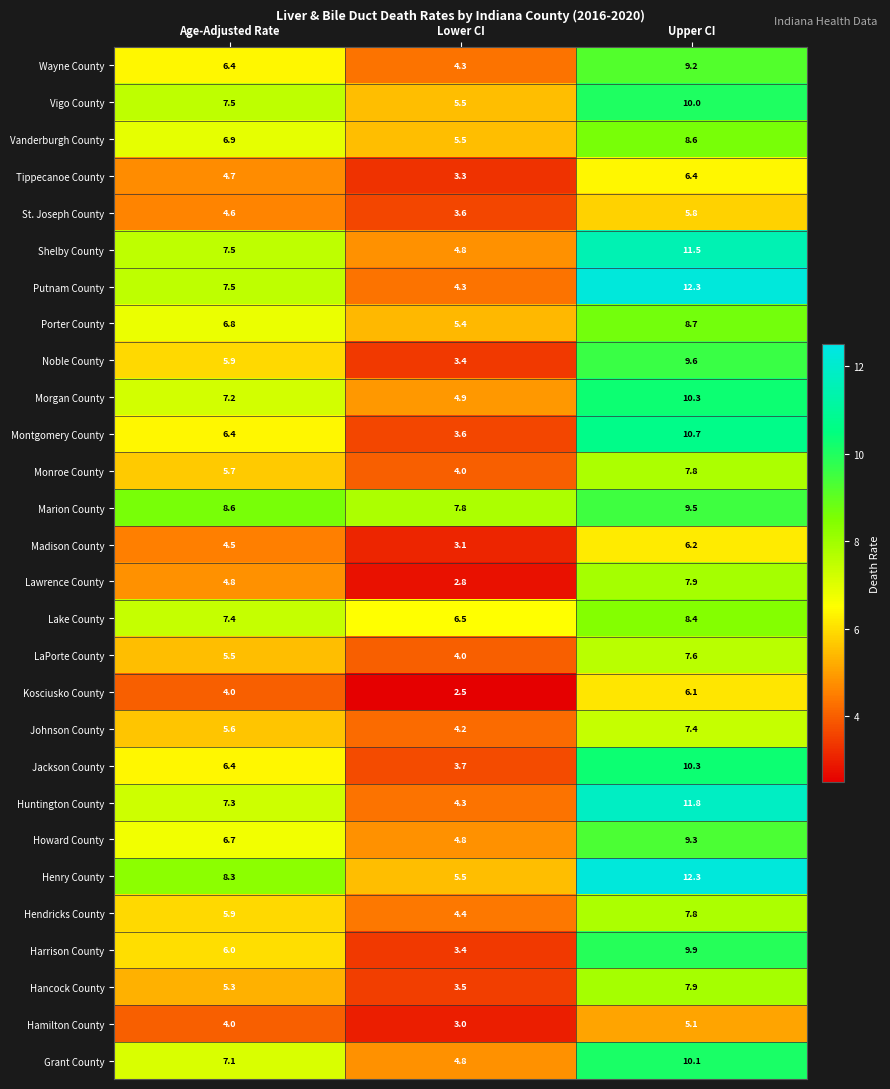

List the labels in order of Hamilton County value, smallest first.

Lower CI, Age-Adjusted Rate, Upper CI